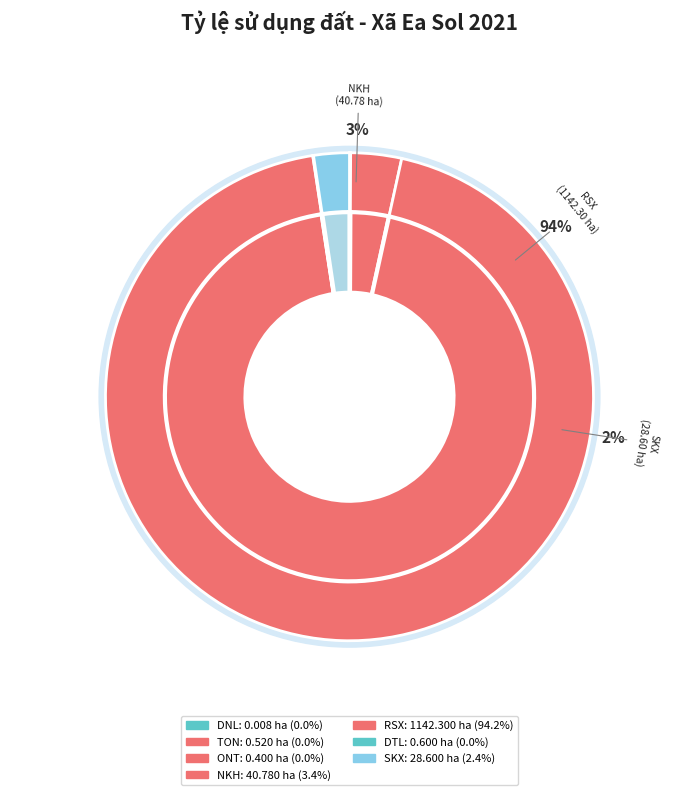

Is it true that DTL is 1% of the pie?

False